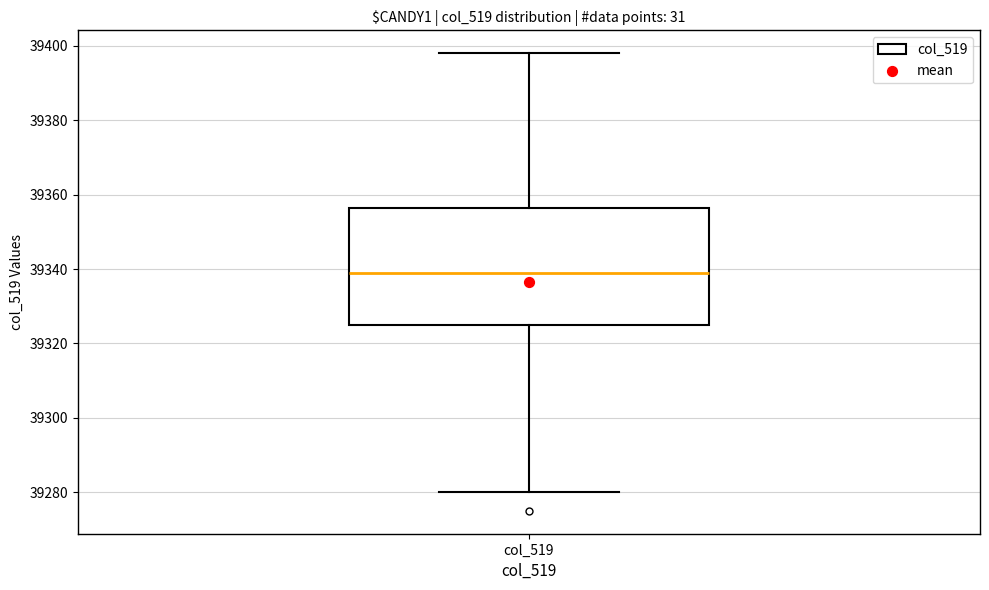

Read this box plot against the y-axis: the position of the median line, the range covered by the box, and the ends of both whiskers. The values are not printed on the chart, so give them approximately, as read against the axis.

median 39340, box 39326 to 39356, whiskers 39280 to 39398